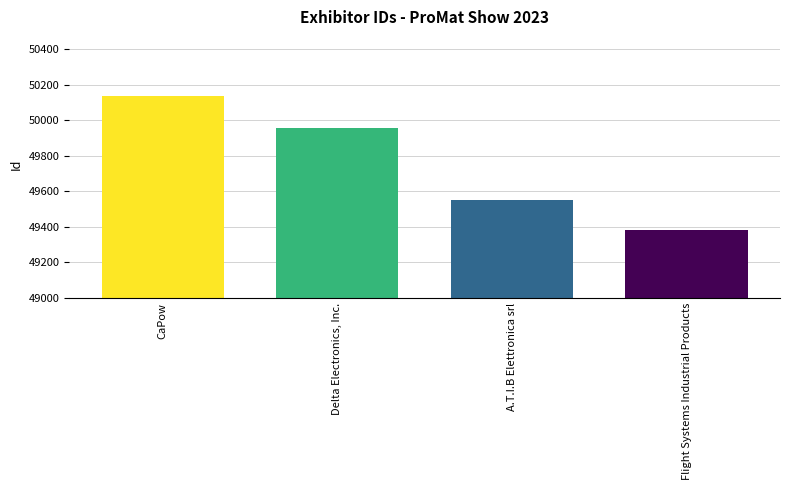

What is the average value?

49756